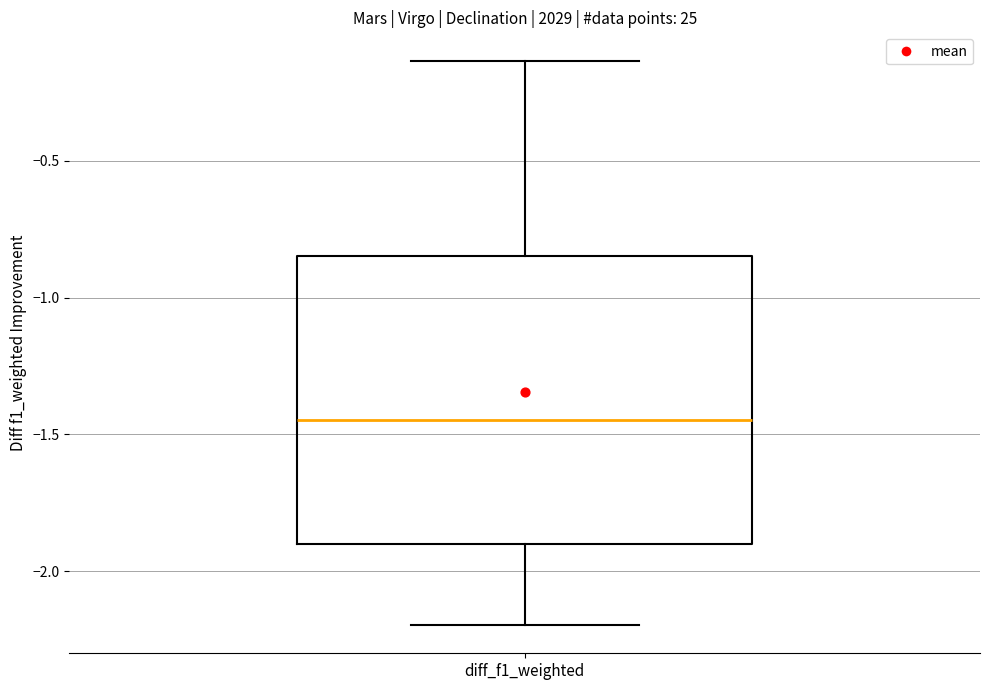

Where is the lower edge of the box for diff_f1_weighted on the y-axis? The values are not printed on the chart, so give them approximately, as read against the axis.

-1.90